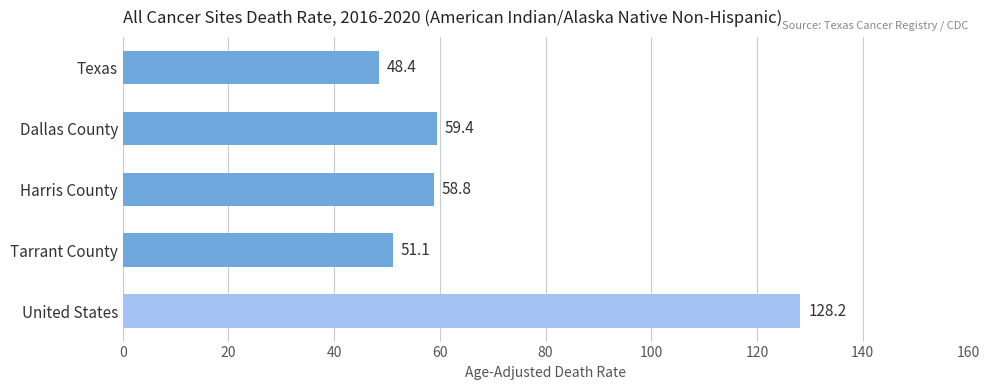

Rank the categories by value from highest to lowest.

United States, Dallas County, Harris County, Tarrant County, Texas